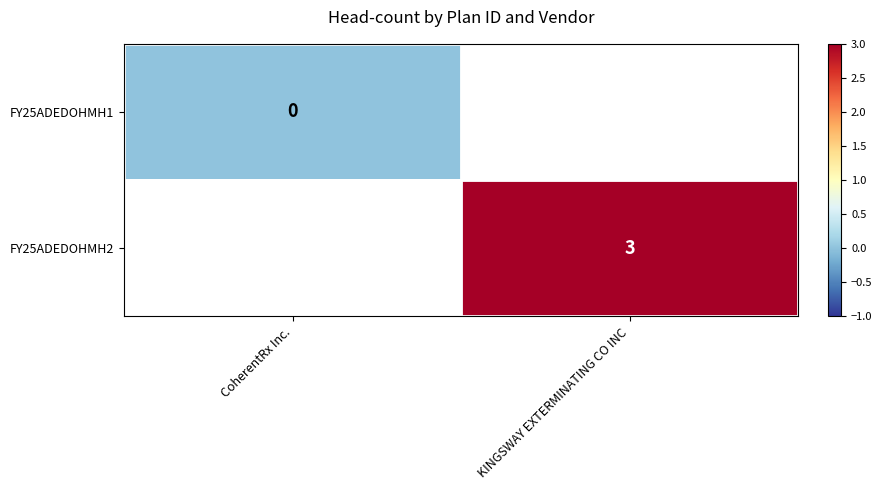

The value of FY25ADEDOHMH2 at KINGSWAY EXTERMINATING CO INC is 3. True or false?

True